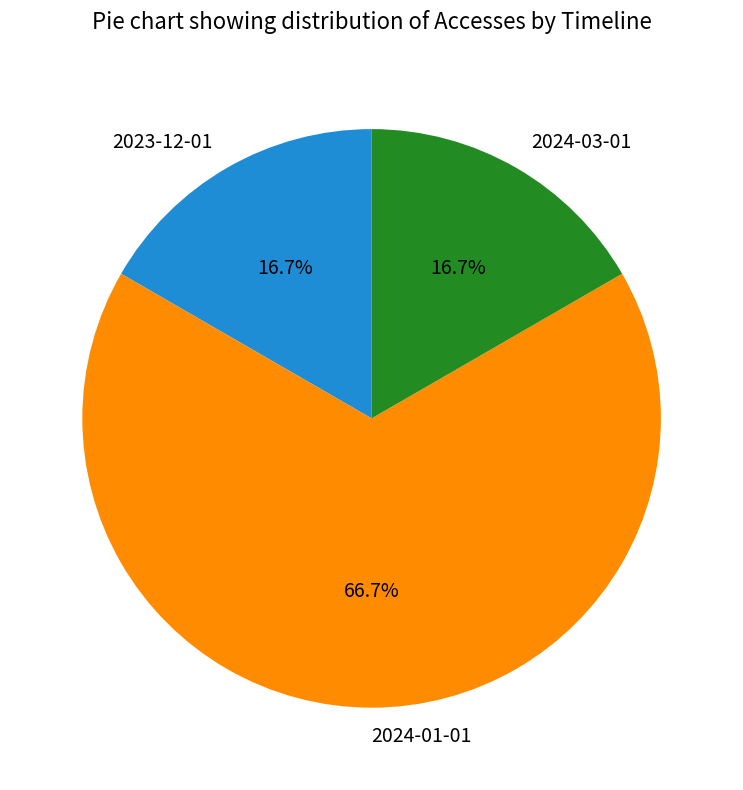

What percentage is the 2024-01-01 slice, to the nearest percent?

67%